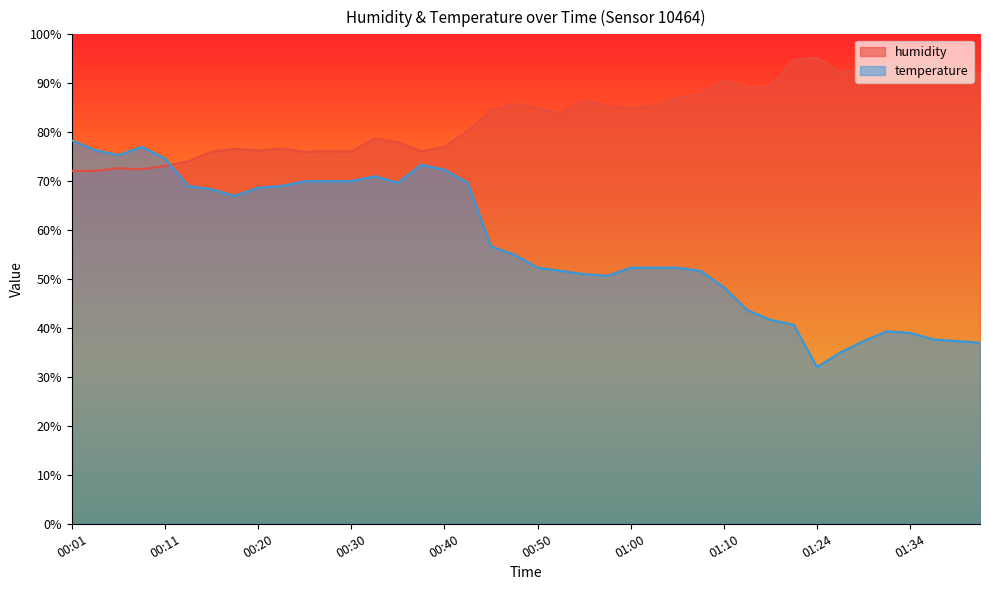

The value of humidity at 00:20 is 121.8. True or false?

False